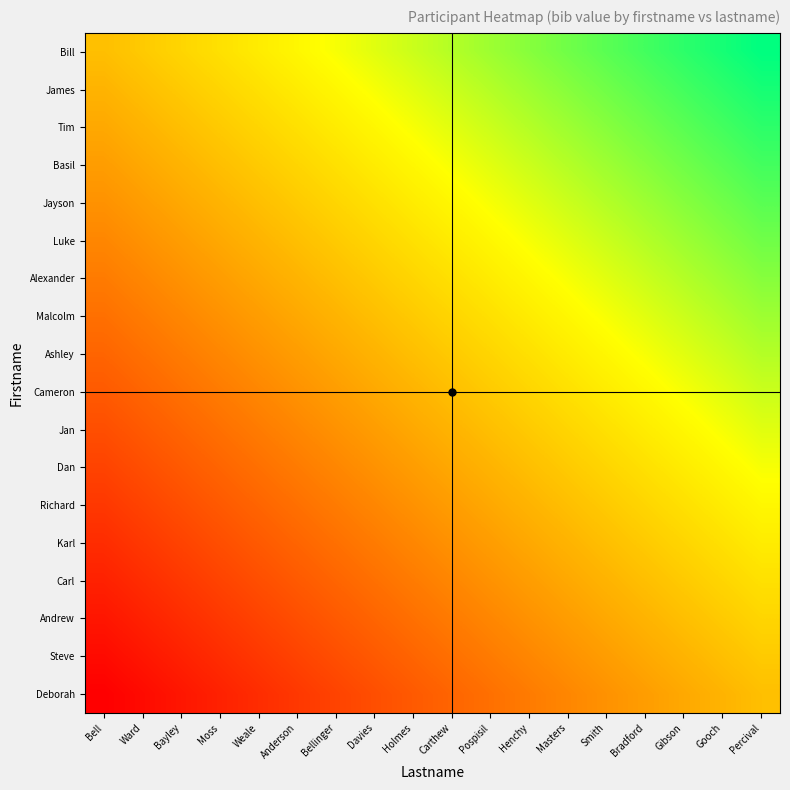

What is the maximum value shown in the chart?

1.0